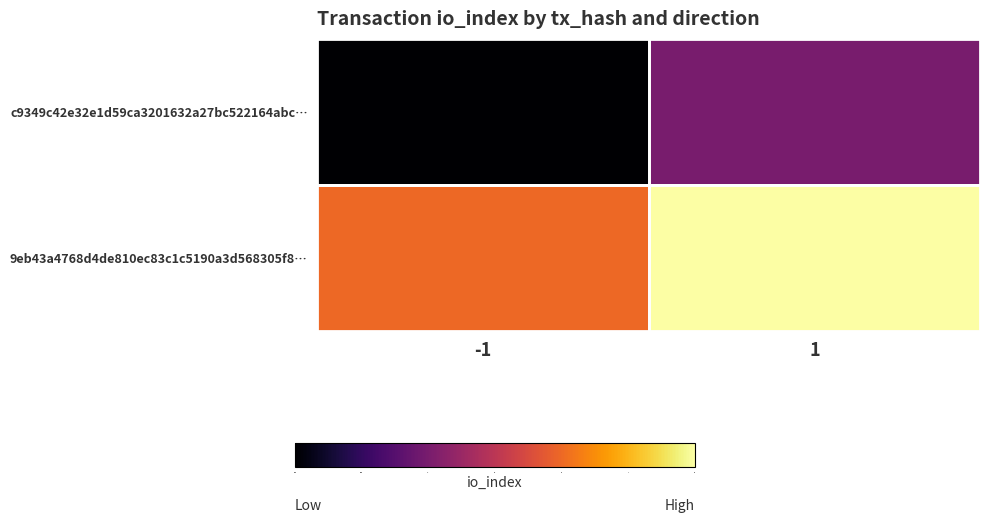

Between 1 and -1, which is larger?

1